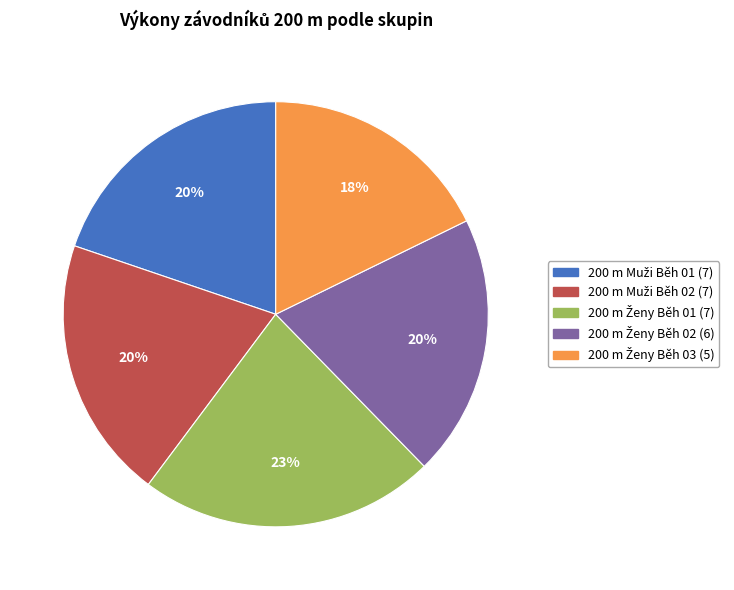

To the nearest percent, what is the average slice percentage?

20%